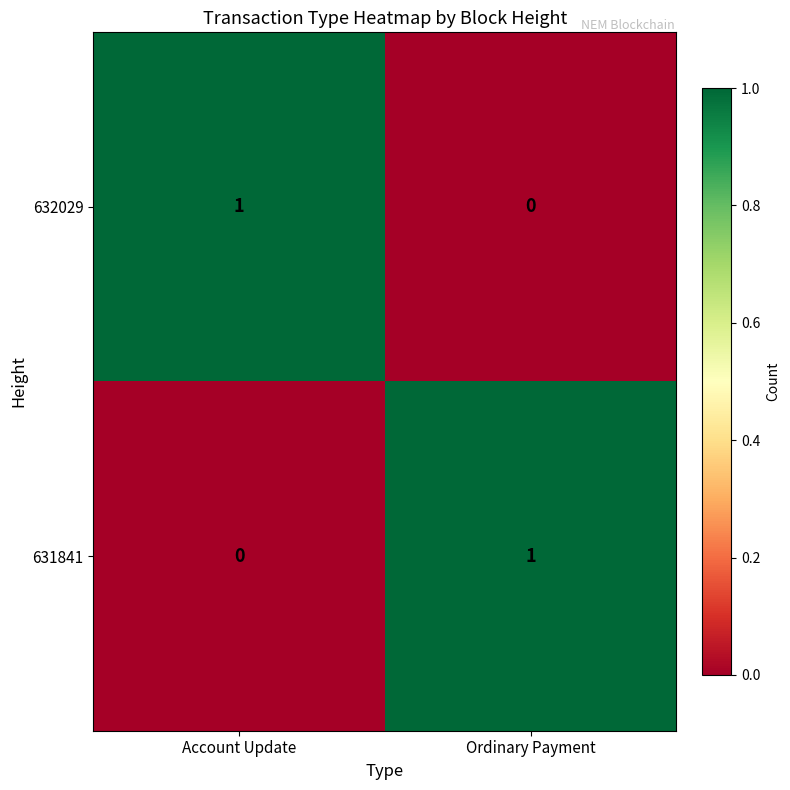

Reading left to right, extract all data points from this chart.

632029: Account Update=1	Ordinary Payment=0
631841: Account Update=0	Ordinary Payment=1